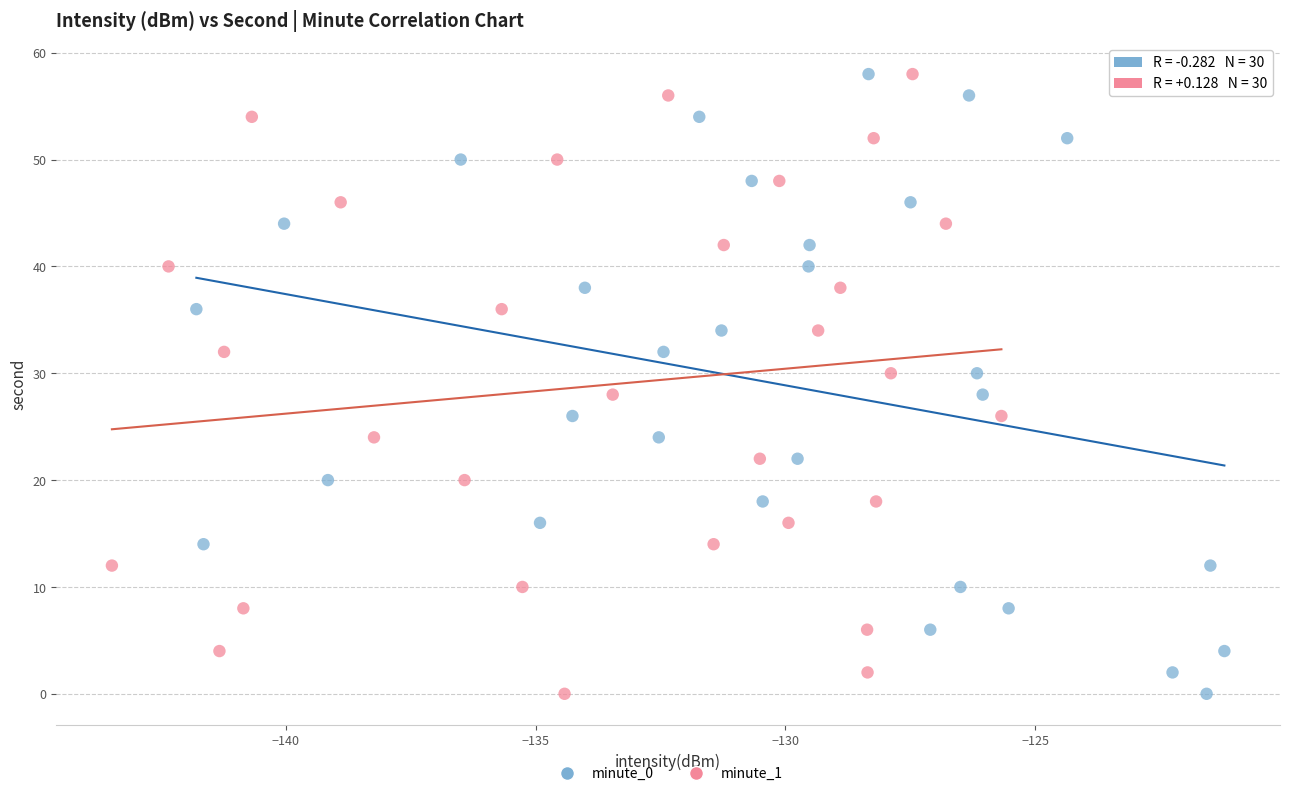

What are all the series names shown in the legend?

minute_0, minute_1